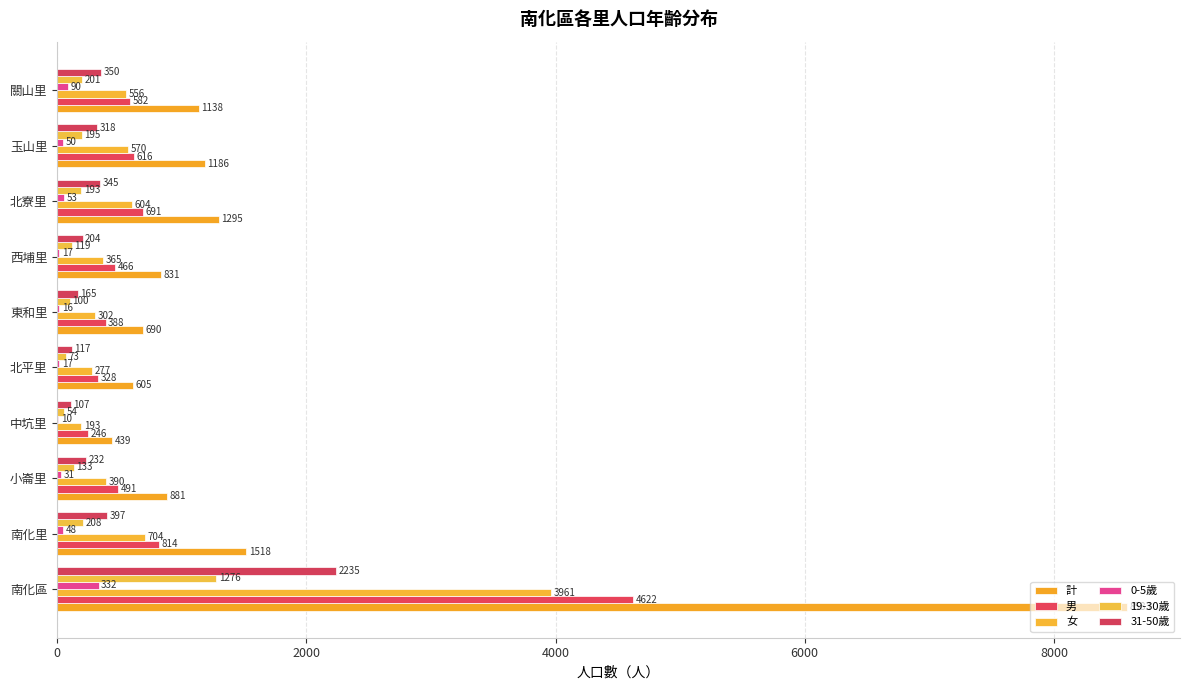

What is the highest value of the 31-50歲 series?

2235